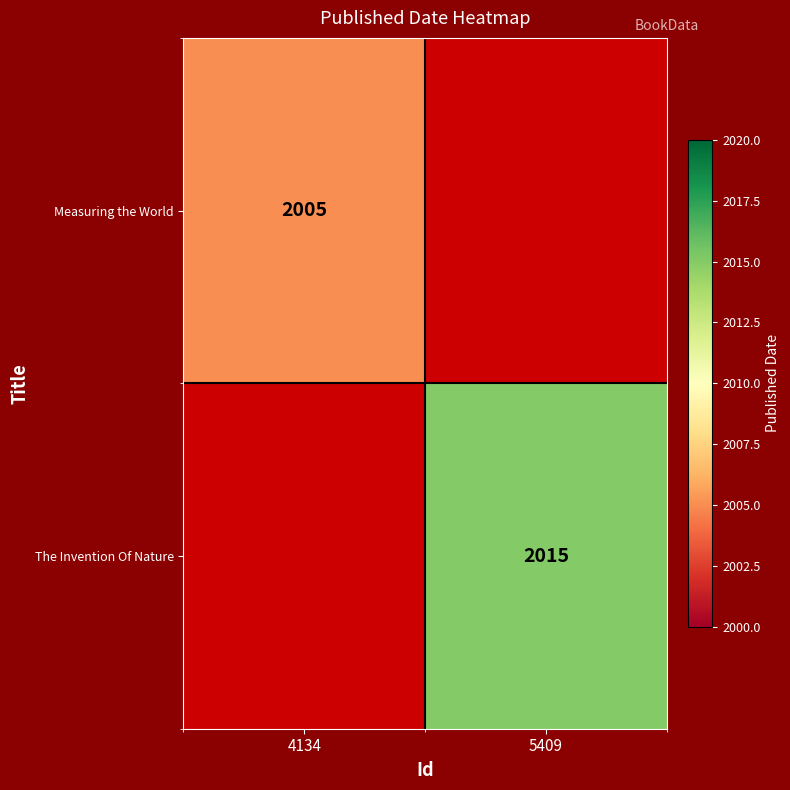

True or false: The Invention Of Nature has a value of 2015 at 5409.

True